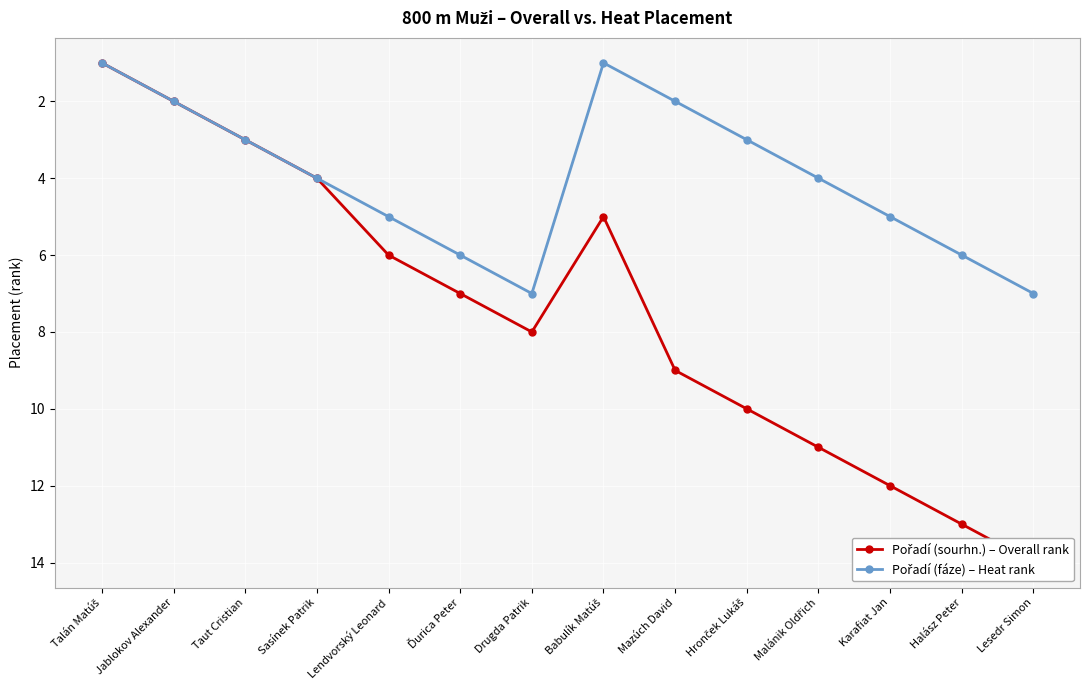

List the series in order of their overall mean, lowest first.

Pořadí (fáze) – Heat rank, Pořadí (sourhn.) – Overall rank